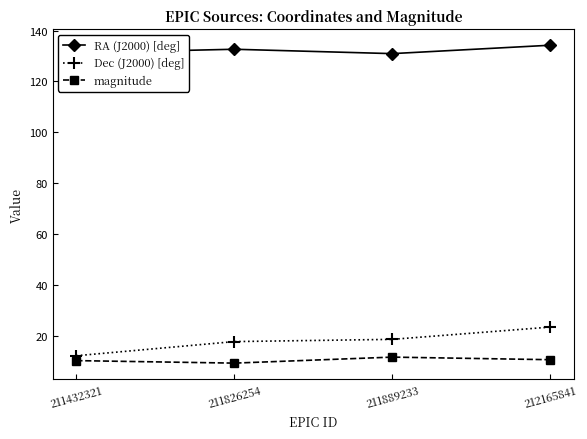

True or false: magnitude and Dec (J2000) [deg] intersect in this chart.

False